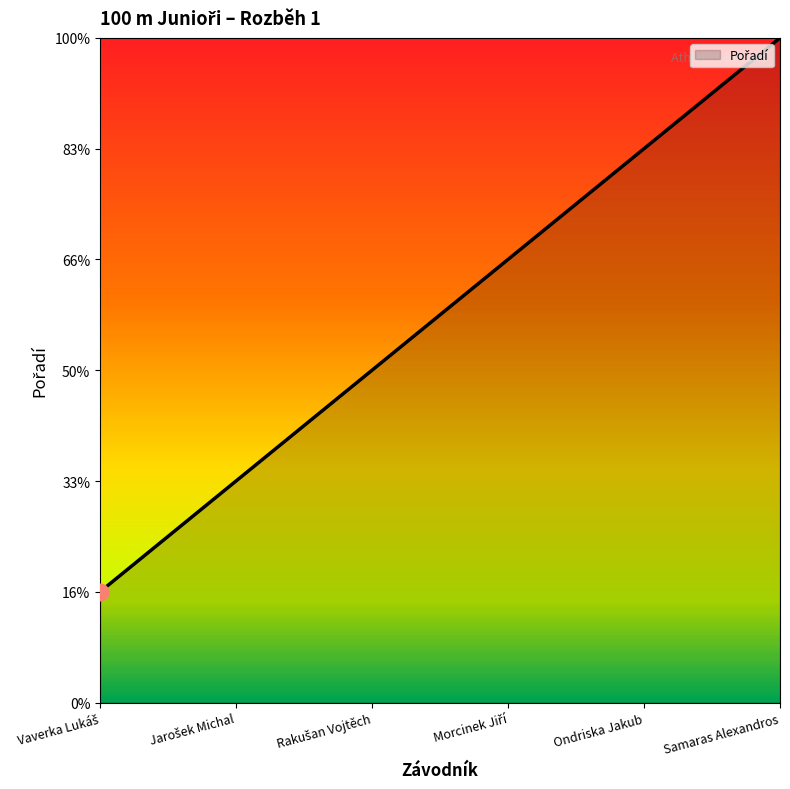

What is the average value?

4